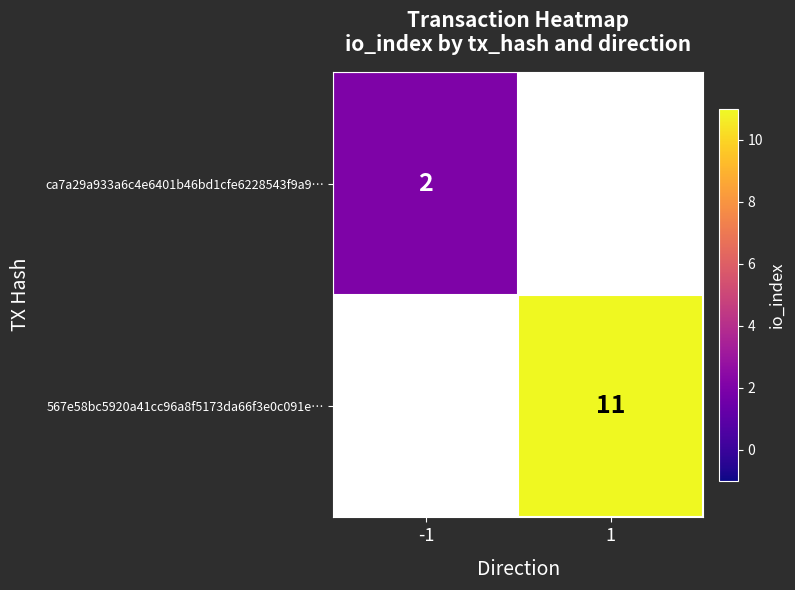

Is the value of 567e58bc5920a41cc96a8f5173da66f3e0c091e… at 1 greater than the value of ca7a29a933a6c4e6401b46bd1cfe6228543f9a9… at -1?

Yes